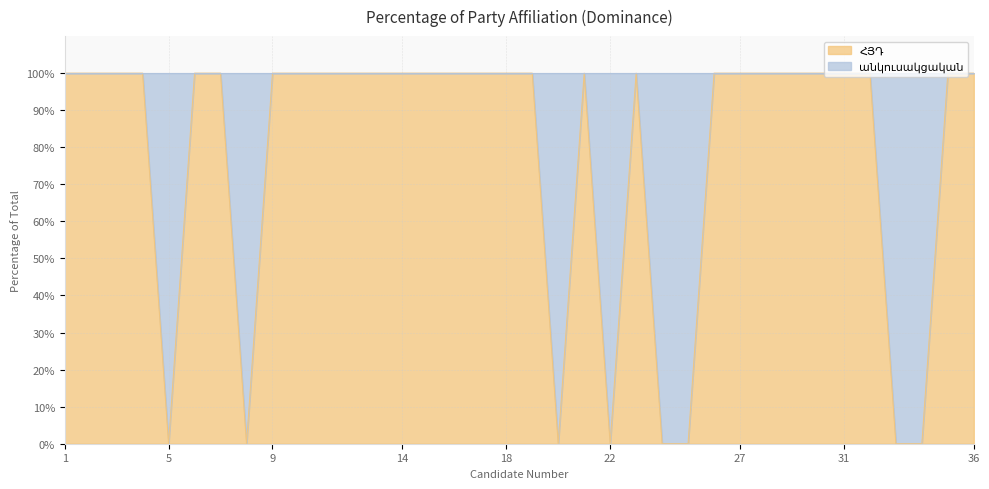

Rank the categories by value from lowest to highest.

5, 8, 20, 22, 24, 25, 33, 34, 1, 2, 3, 4, 6, 7, 9, 10, 11, 12, 13, 14, 15, 16, 17, 18, 19, 21, 23, 26, 27, 28, 29, 30, 31, 32, 35, 36